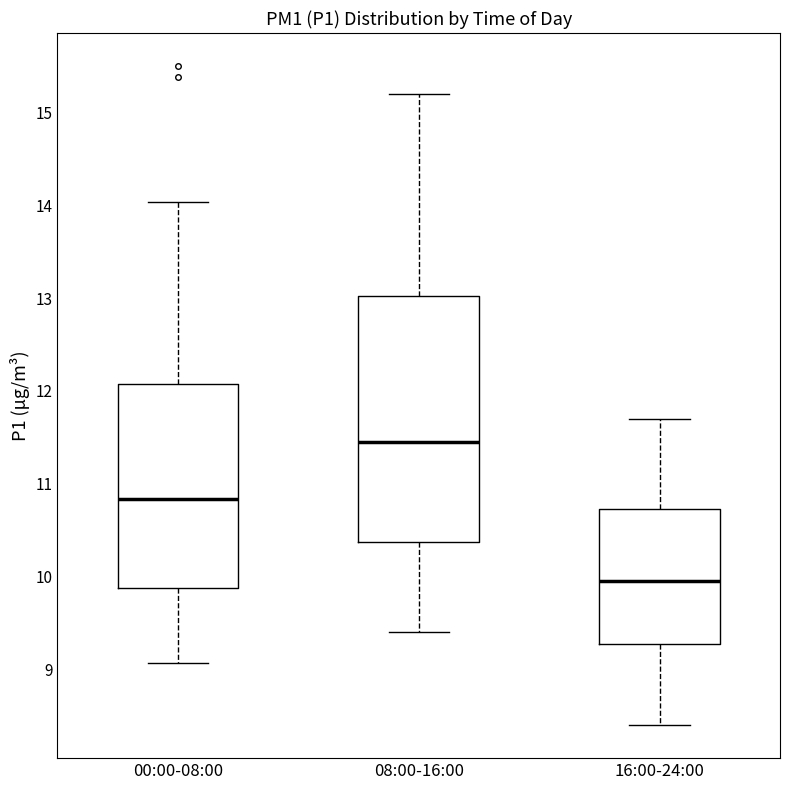

Which box's median line is the highest?

08:00-16:00